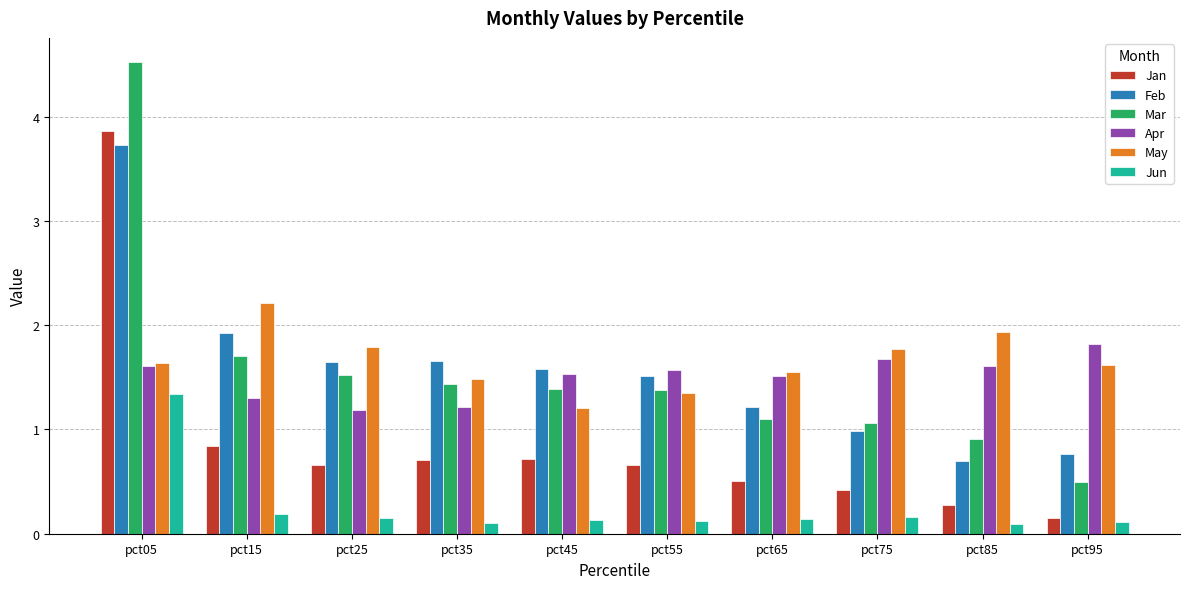

Where is Feb nearest to the value 2?

pct15